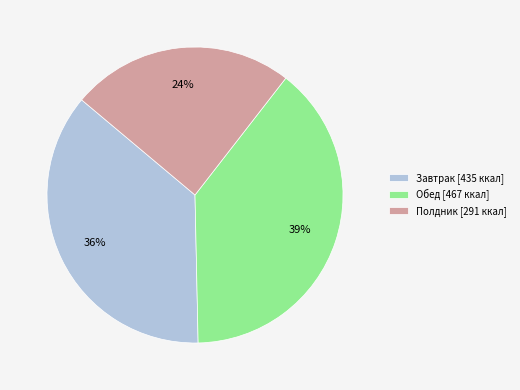

The Полдник slice represents 24% of the pie. True or false?

True